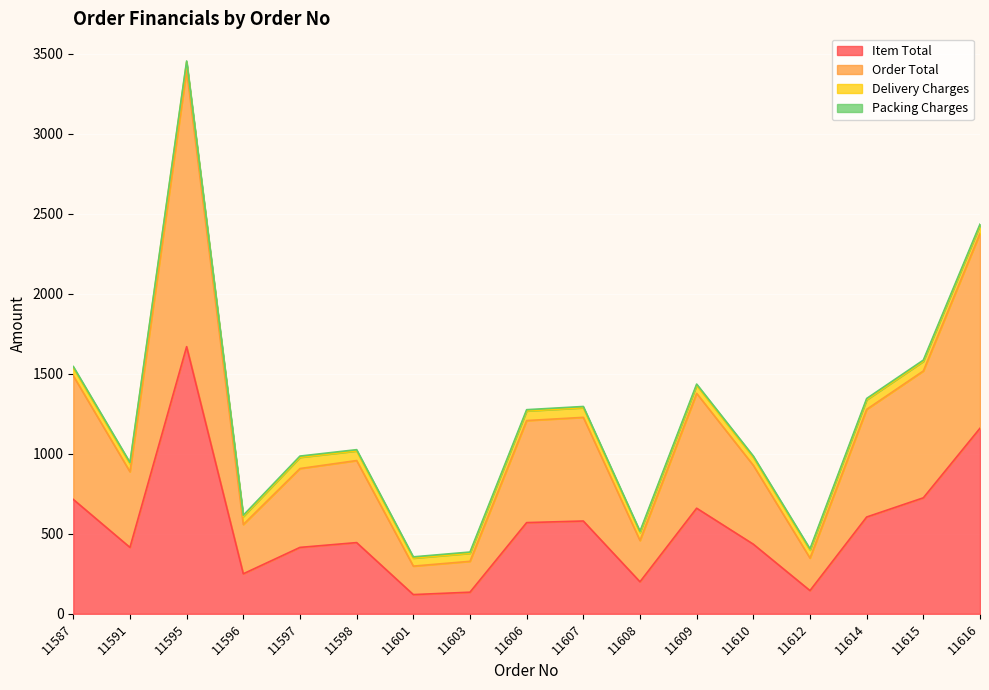

List the labels in order of Item Total value, smallest first.

11601, 11603, 11612, 11608, 11596, 11591, 11597, 11610, 11598, 11606, 11607, 11614, 11609, 11587, 11615, 11616, 11595